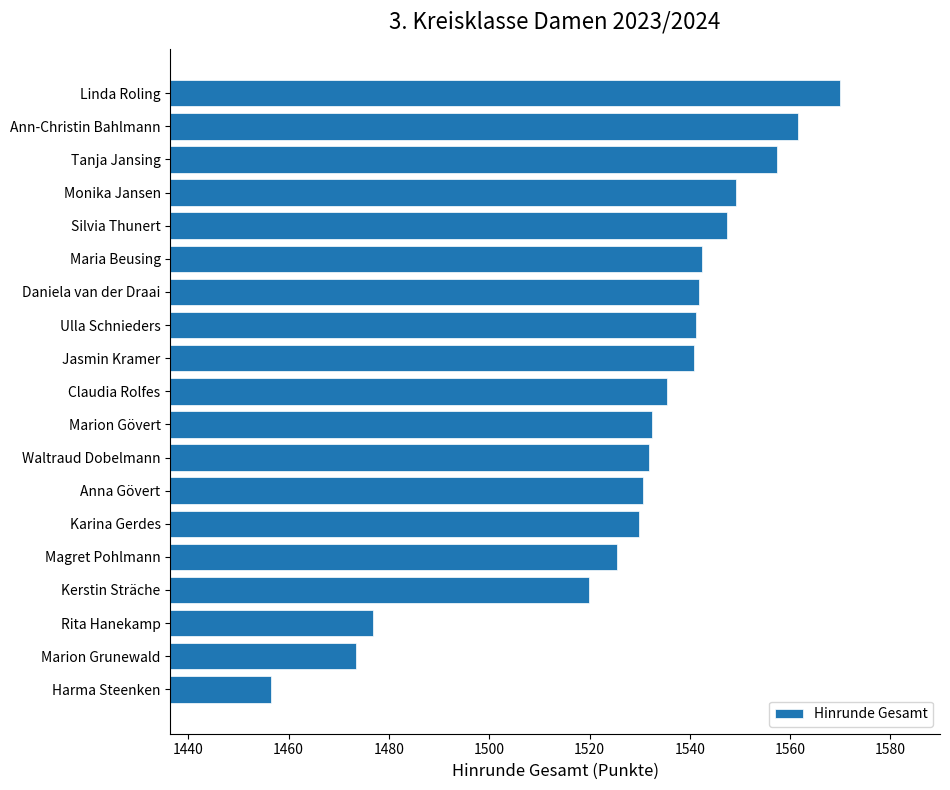

What is the average value?

1529.7